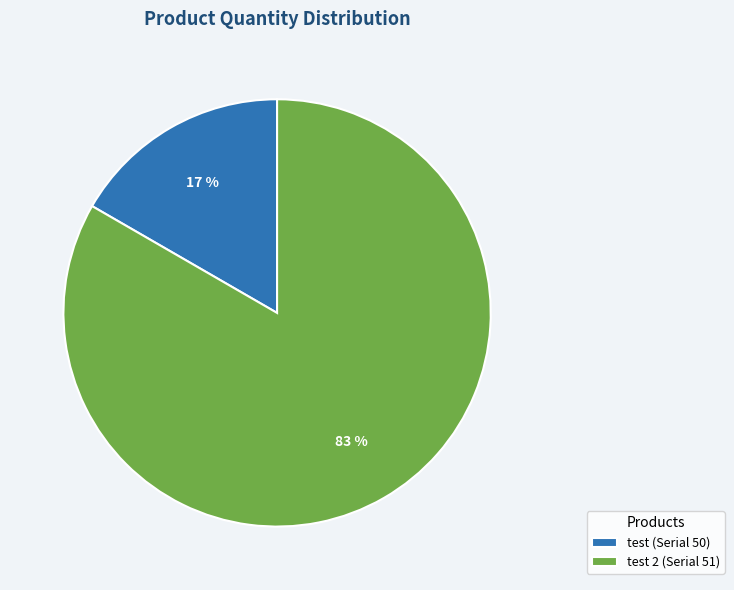

To the nearest percent, what percentage of the pie is test 2 (Serial 51)?

83%